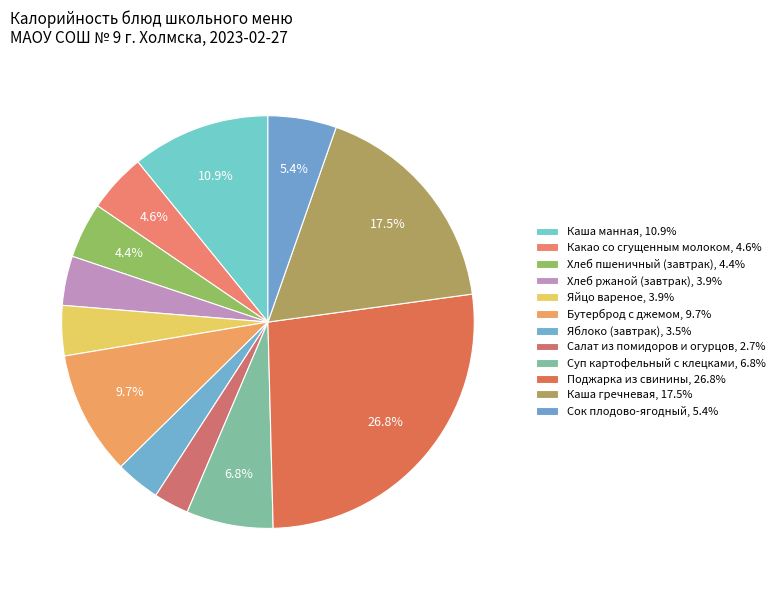

What is the change in value from Каша манная to Бутерброд с джемом?

-18